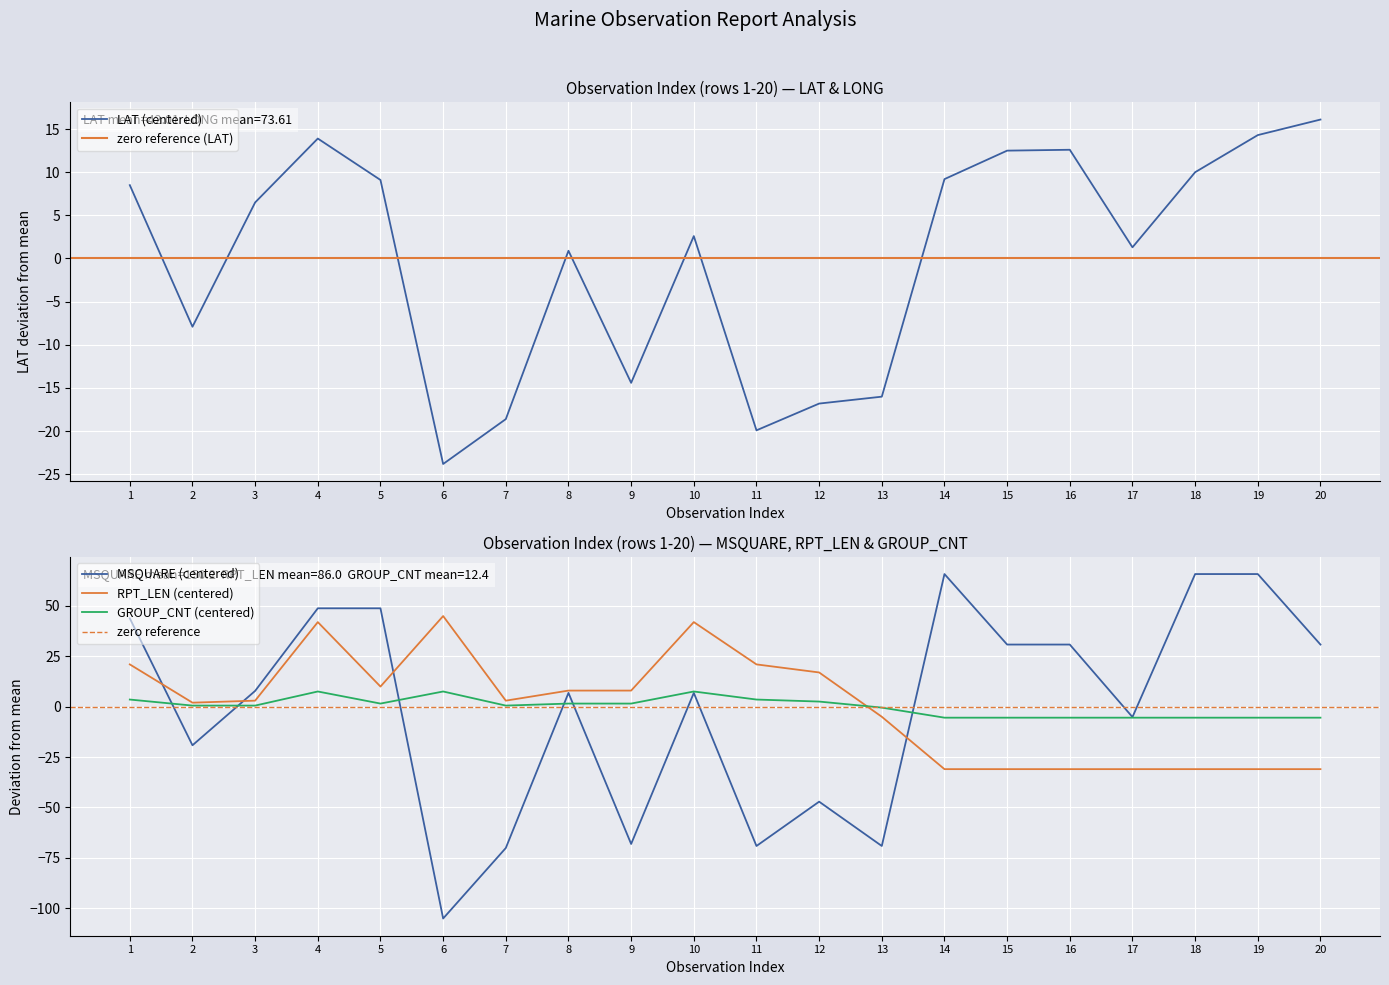

Which series has the largest range (max minus min)?

MSQUARE